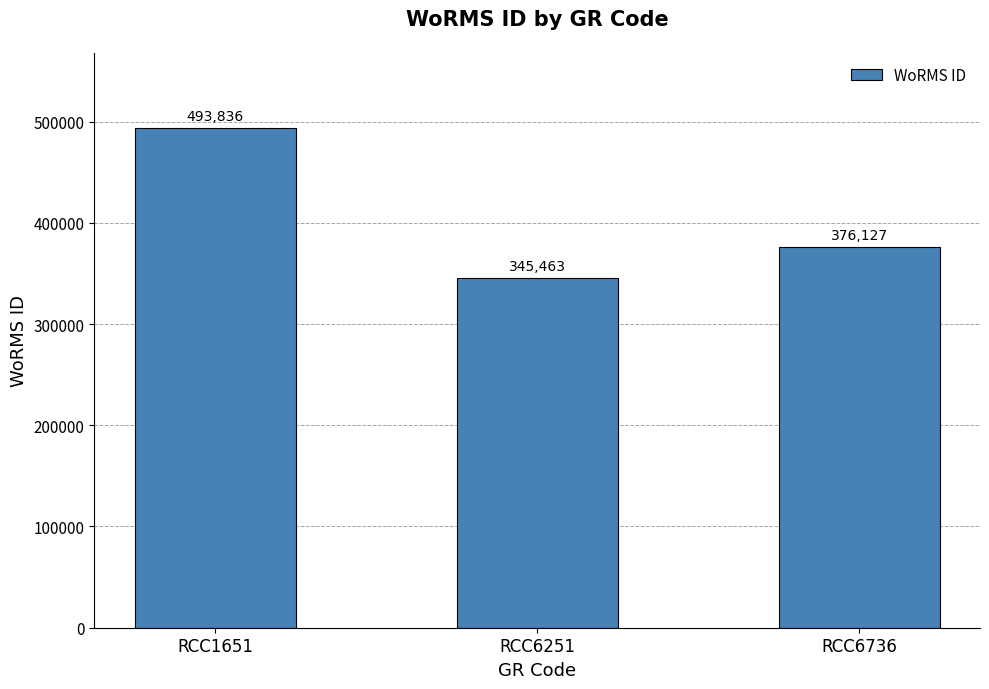

What is the sum of the values at RCC6251 and RCC6736?

721590